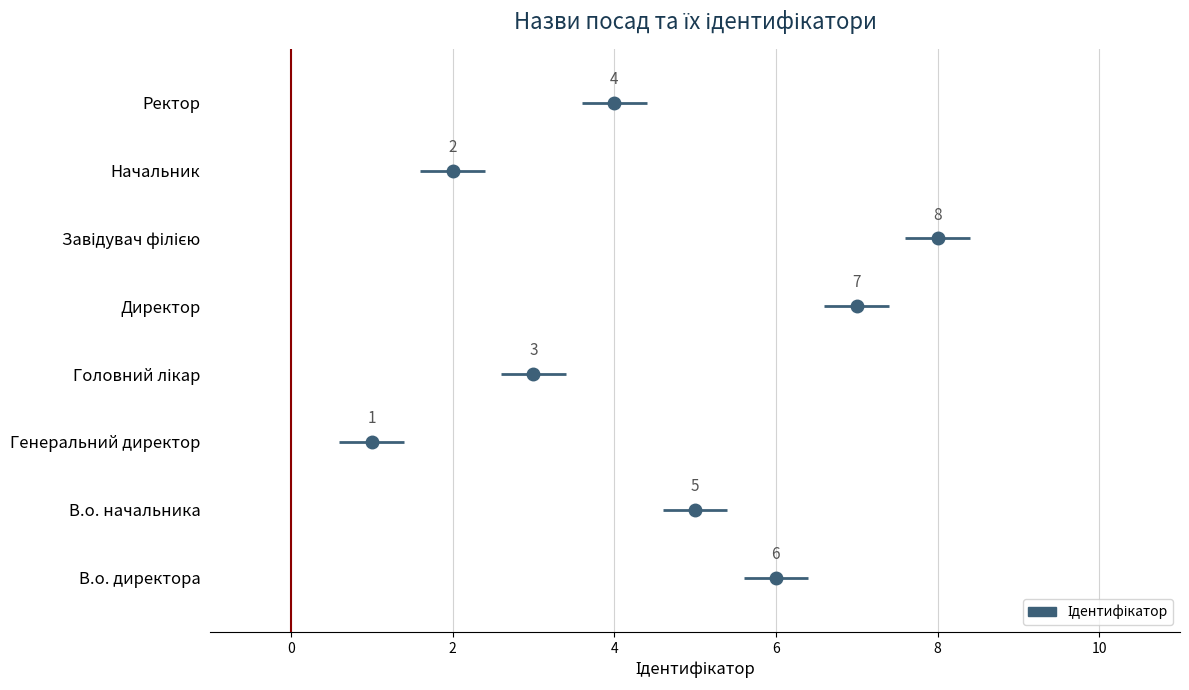

What is the value of the 4th point from the left?

3